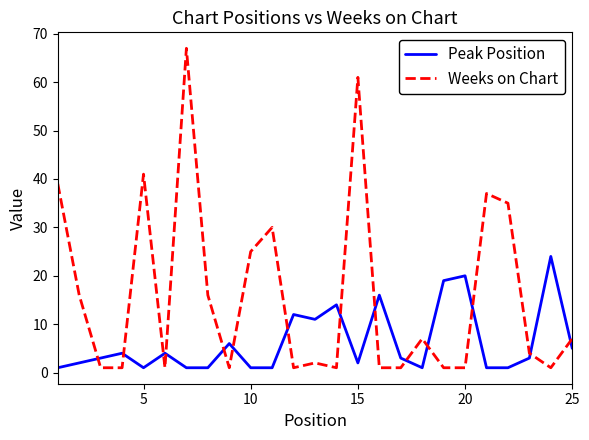

What is the highest value of the Peak Position series?

24